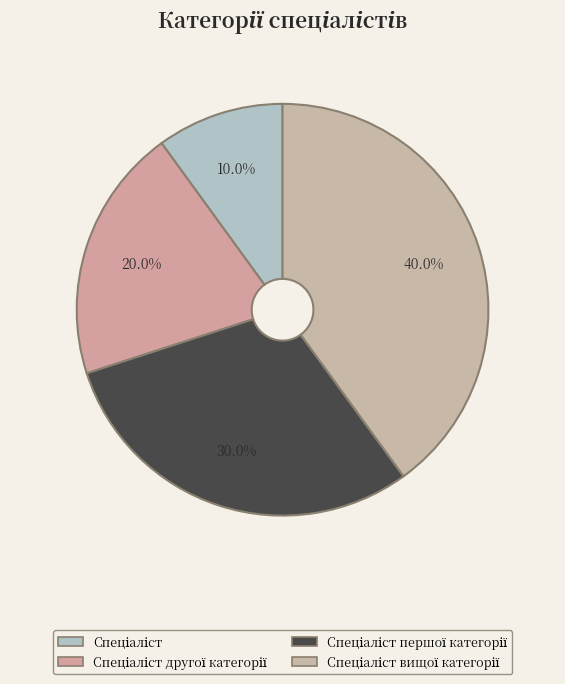

To the nearest percent, what portion does Спеціаліст другої категорії represent?

20%